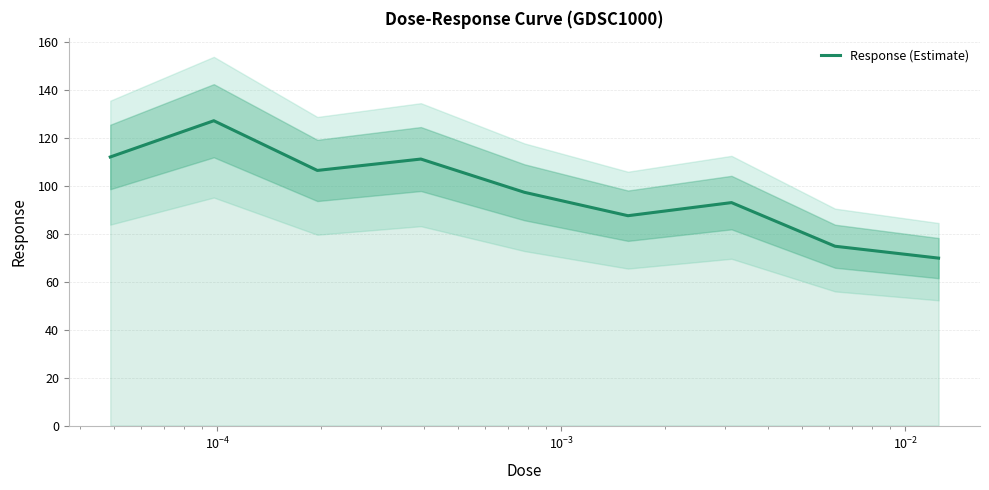

What is the lowest value of the Response (Estimate) series?

69.9